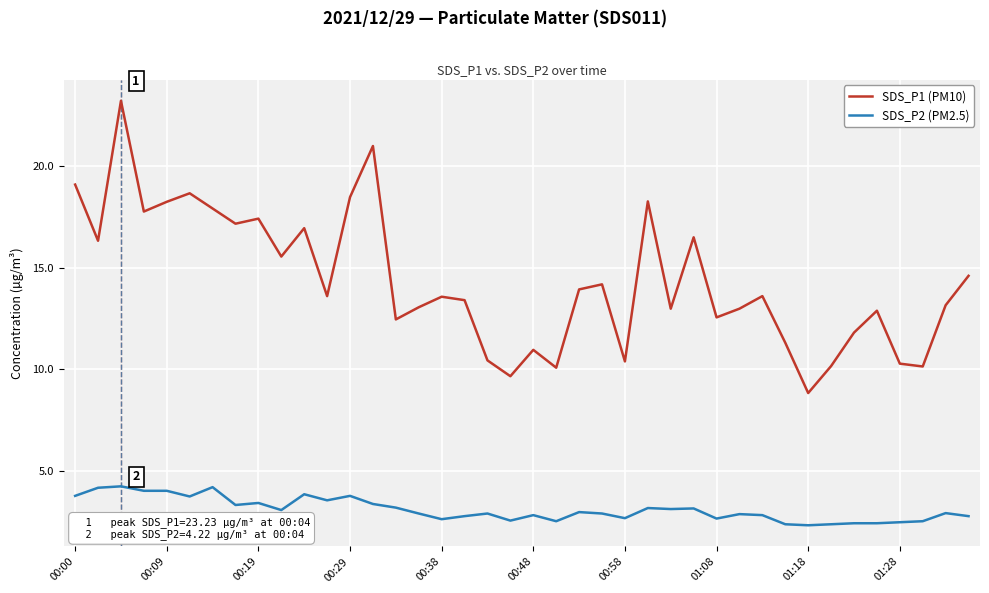

True or false: SDS_P1 (PM10) has more than 0 points higher than both neighbors.

True